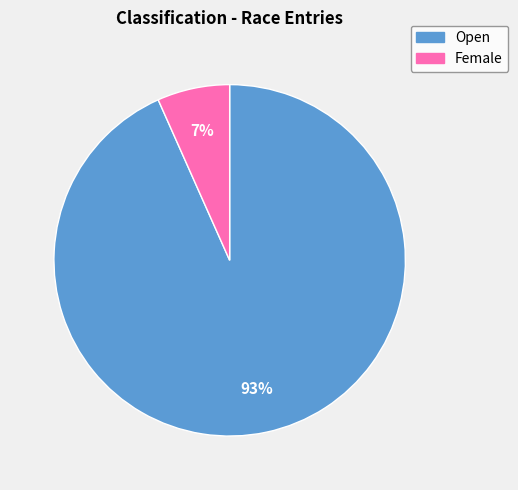

Is the sum of Open and Female greater than half?

Yes